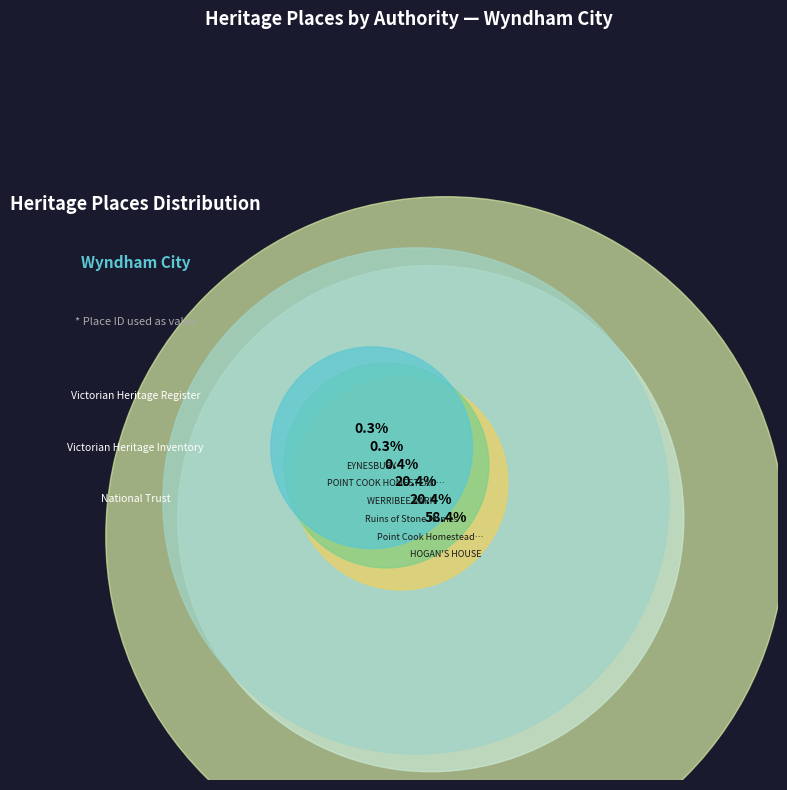

What is the change in value from WERRIBEE PARK to Ruins of Stone Homestead?

+65638